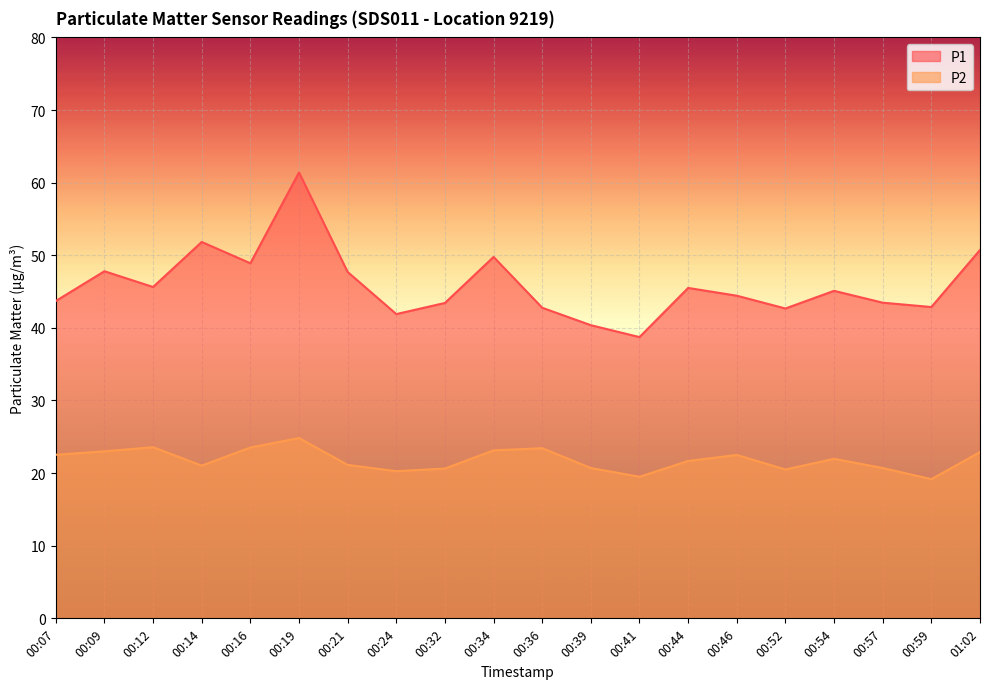

Read the P2 value at 00:57.

20.7